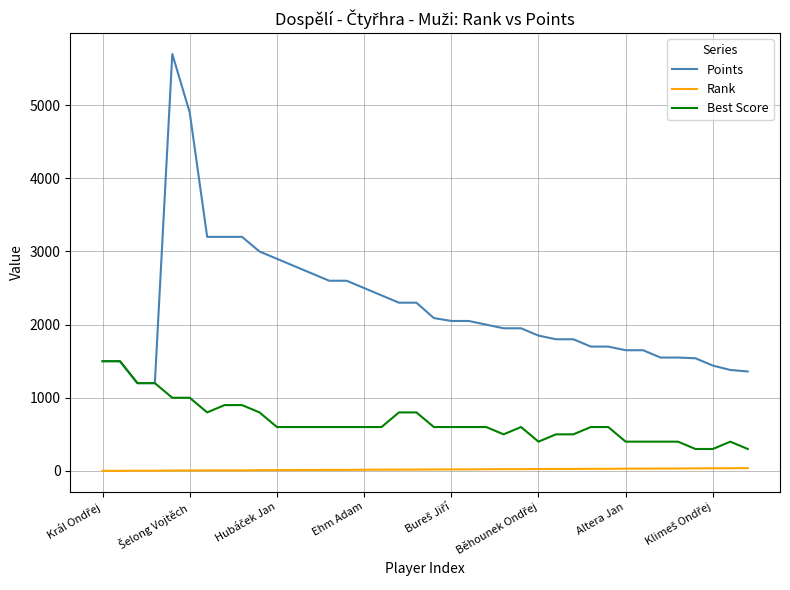

Which series has the largest range (max minus min)?

Points